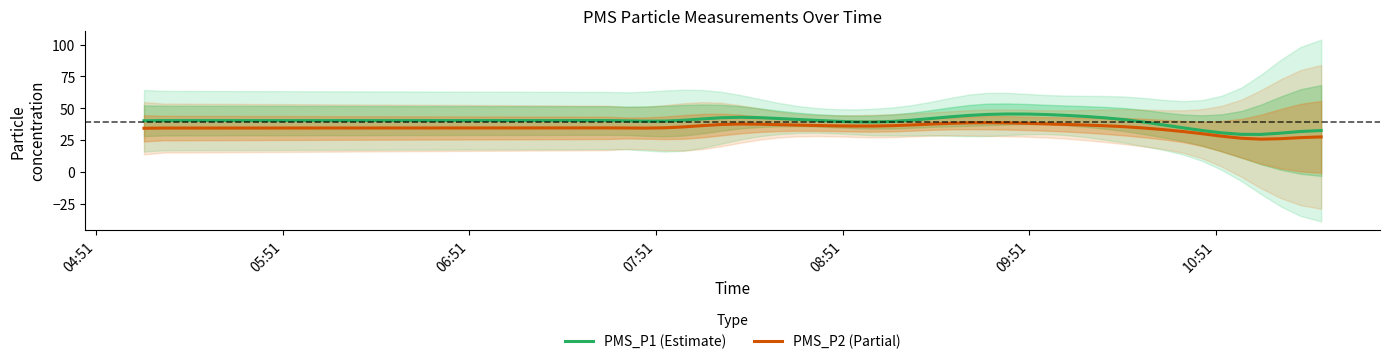

Is the value of PMS_P1 (Estimate) at 20 greater than the value of PMS_P2 (Partial) at 05:51?

Yes